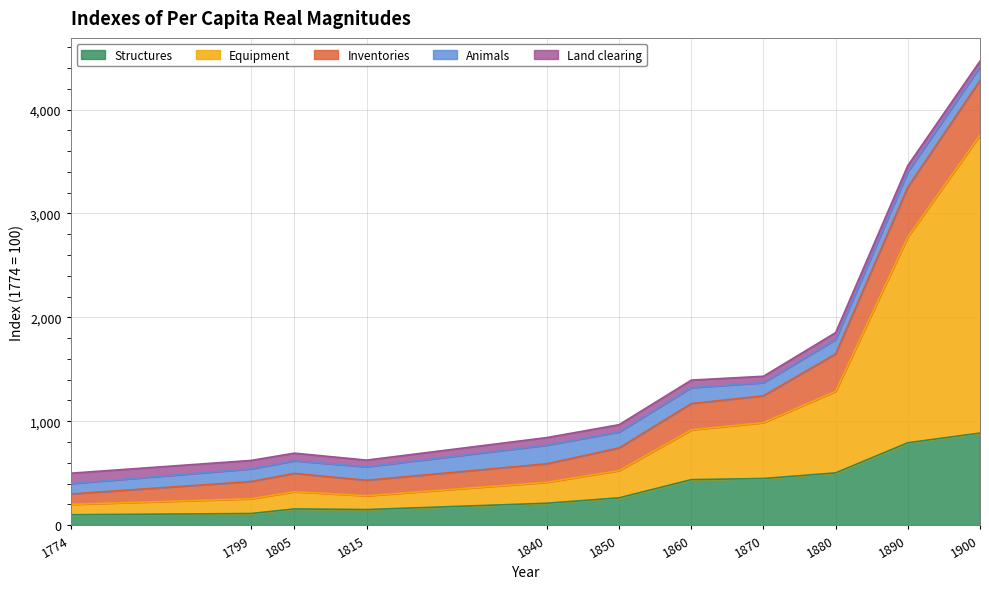

Which series has the largest total across all categories?

Equipment